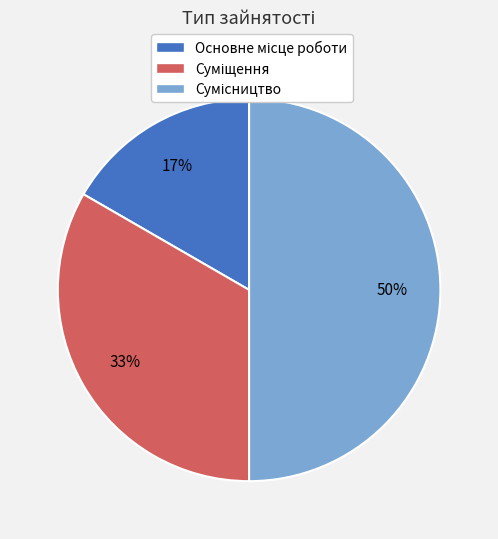

To the nearest percent, what is the difference between the largest and smallest slice percentages?

33%